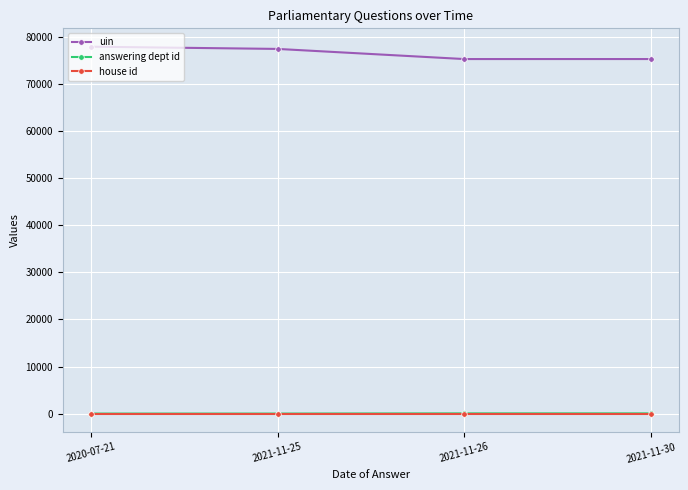

How many data points does each series have?

4